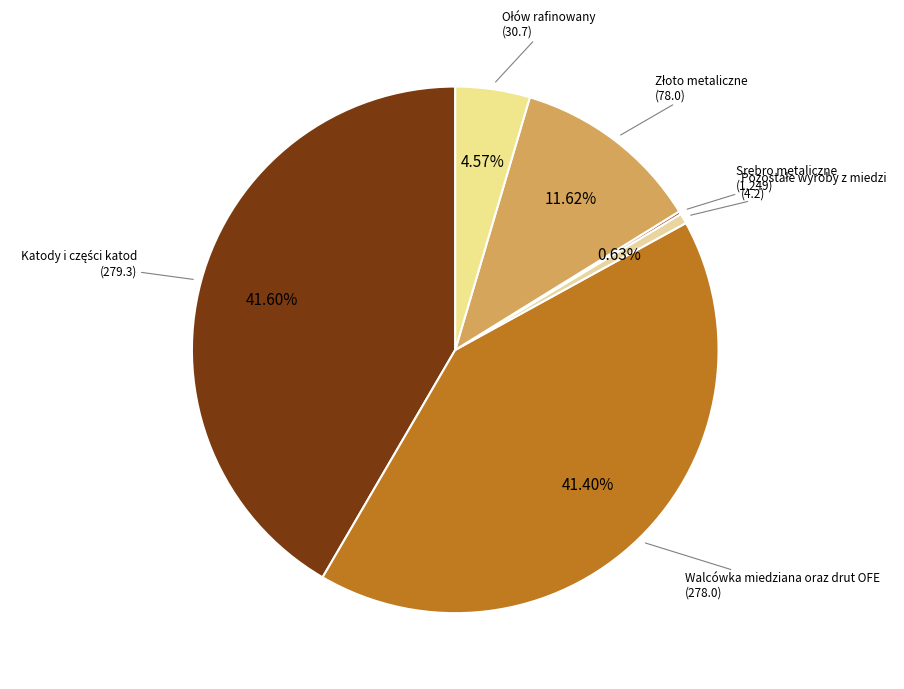

Which slice is the largest?

Katody i części katod